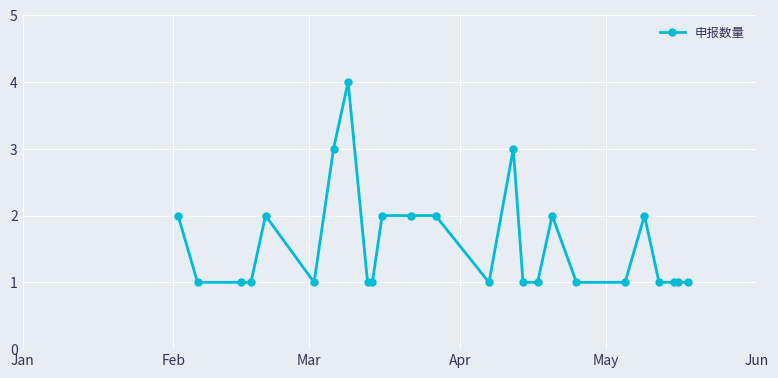

True or false: the data has more than 2 interior local peaks.

True